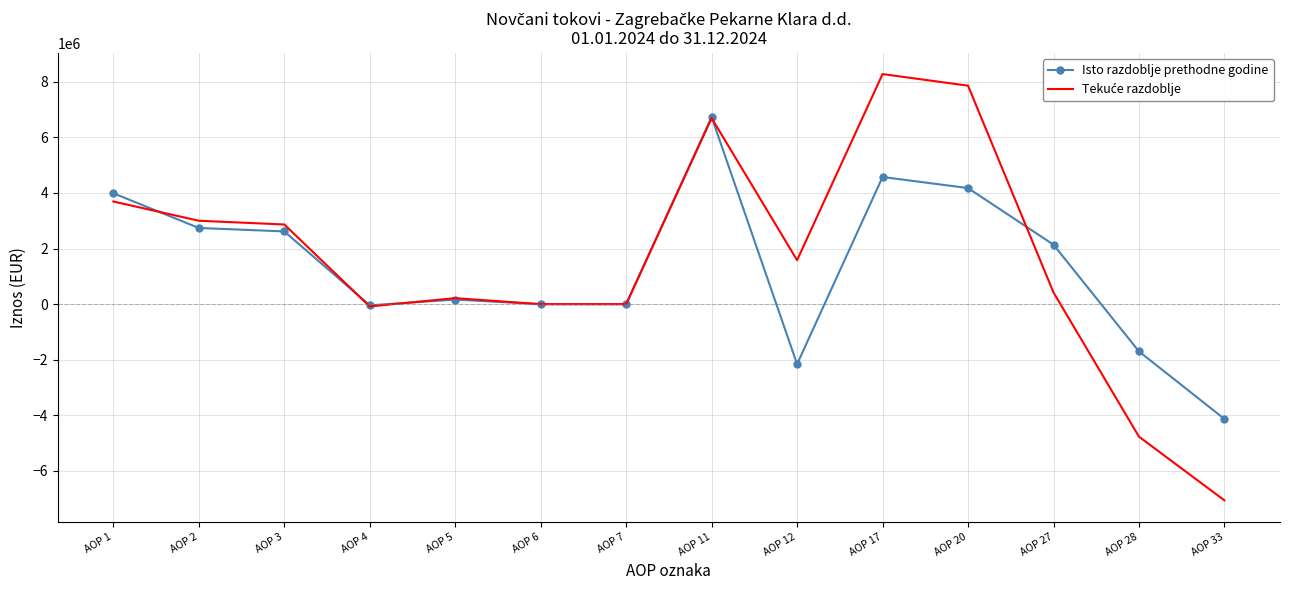

What is the greatest value displayed?

8277535